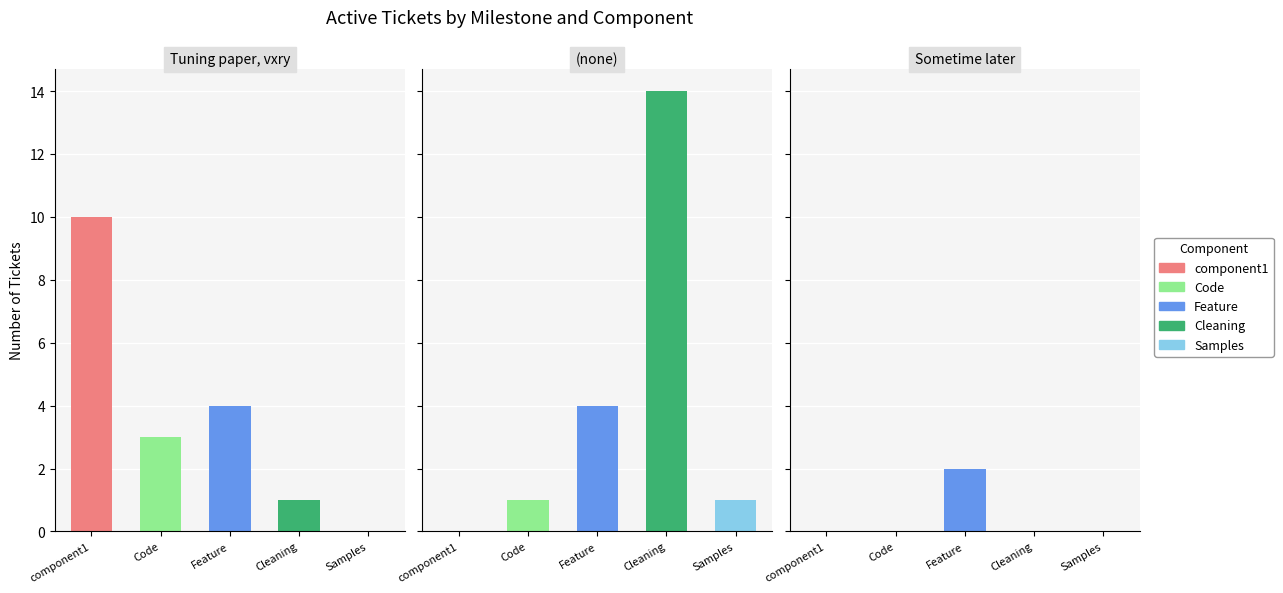

At which label does Sometime later reach its minimum?

component1